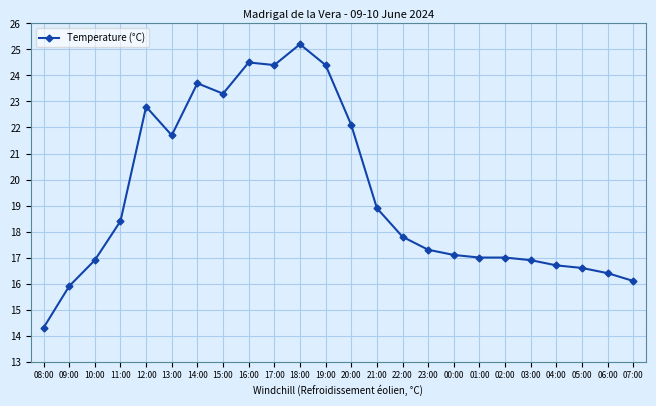

Count the number of categories in the chart.

24